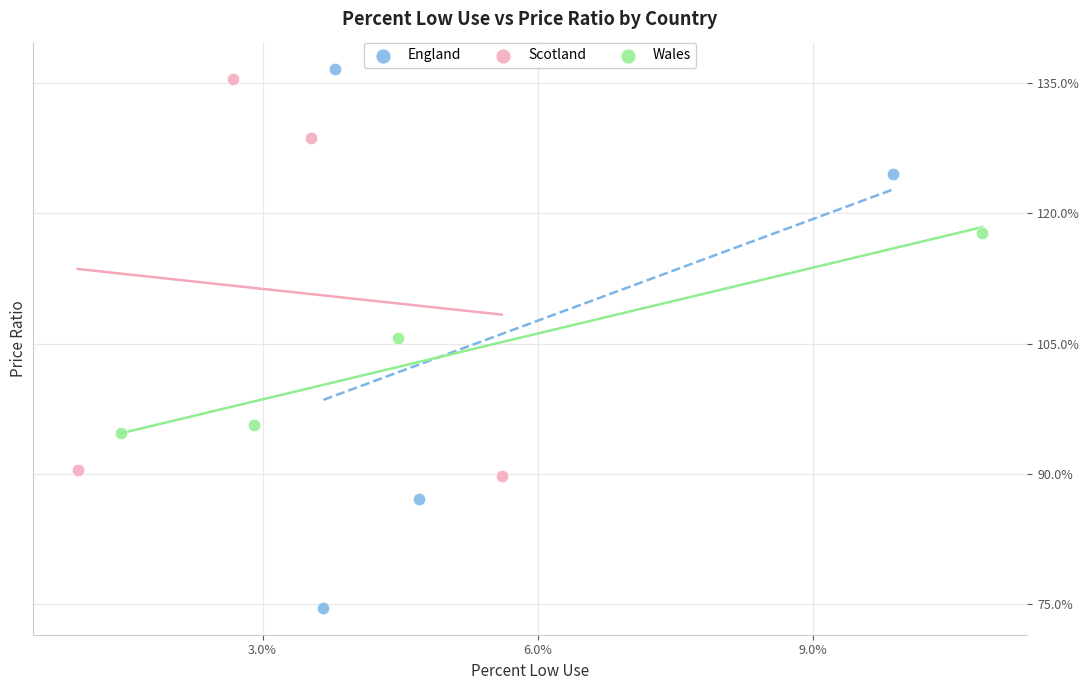

Which series has the largest Y range (max minus min)?

England